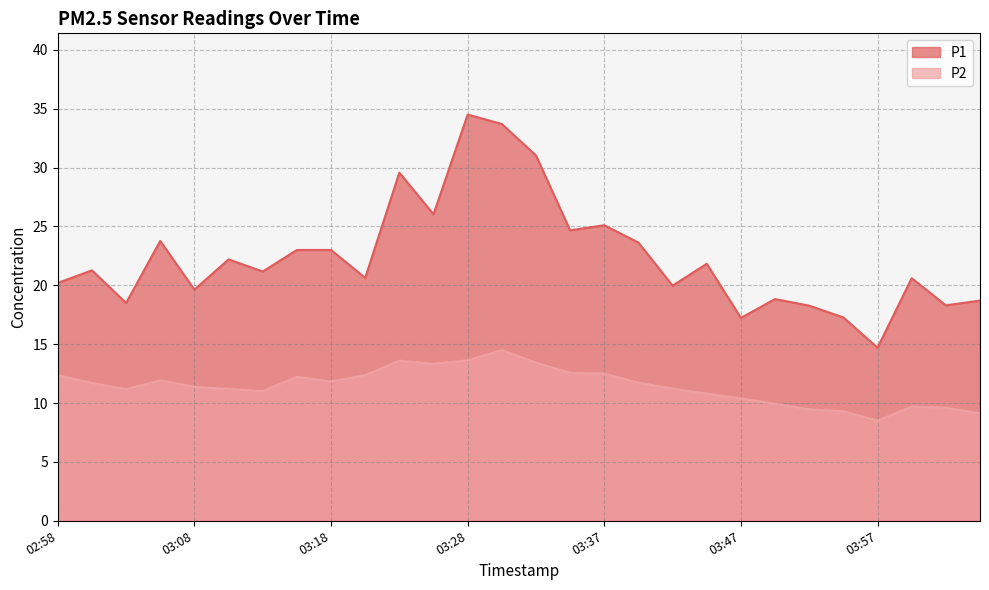

How many values in the P1 series exceed 21?

15